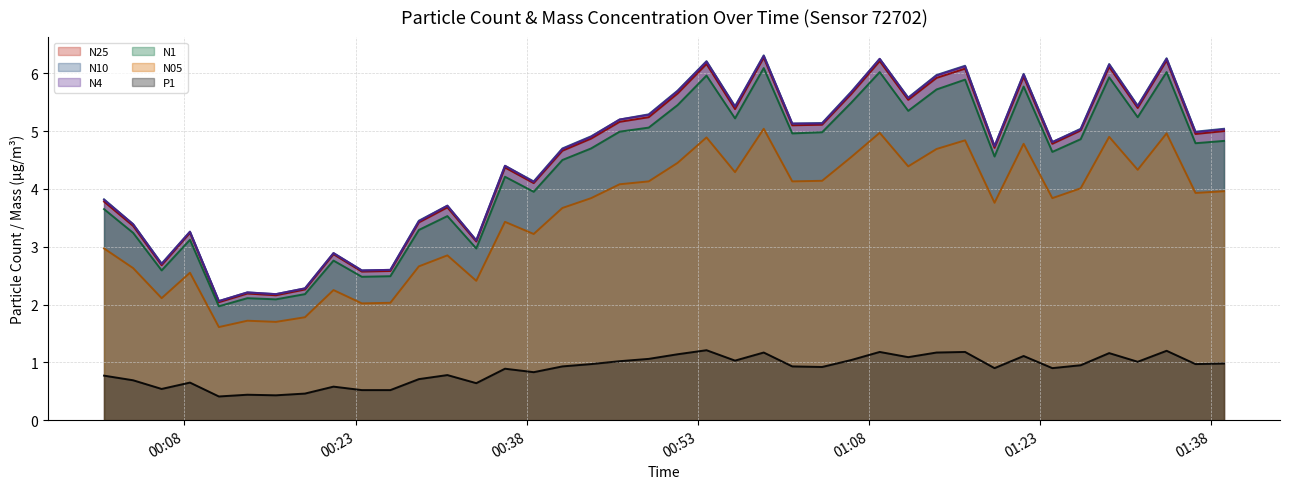

True or false: N05 and N1 cross at least once.

False